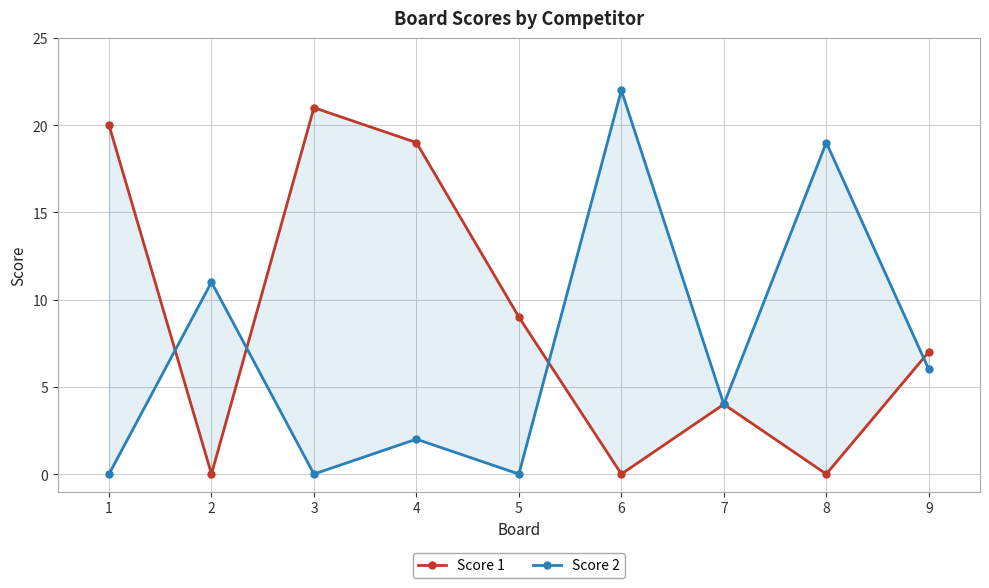

What are all the series names shown in the legend?

Score 1, Score 2